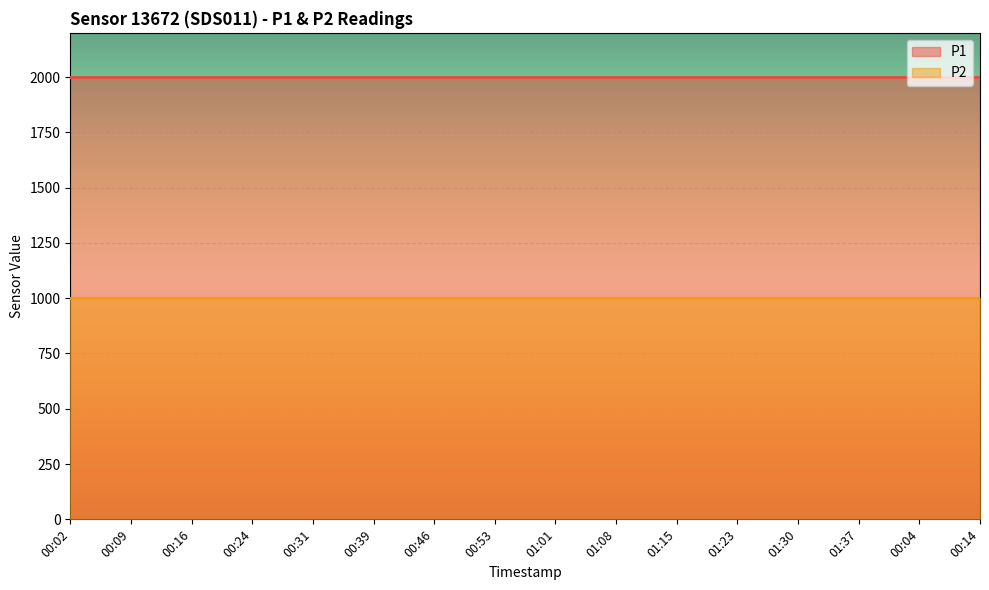

Reading left to right, list all the values displayed in this chart.

P1: 00:02=1999.9	00:09=1999.9	00:16=1999.9	00:24=1999.9	00:31=1999.9	00:39=1999.9	00:46=1999.9	00:53=1999.9	01:01=1999.9	01:08=1999.9	01:15=1999.9	01:23=1999.9	01:30=1999.9	01:37=1999.9	00:04=1999.9	00:14=1999.9
P2: 00:02=999.9	00:09=999.9	00:16=999.9	00:24=999.9	00:31=999.9	00:39=999.9	00:46=999.9	00:53=999.9	01:01=999.9	01:08=999.9	01:15=999.9	01:23=999.9	01:30=999.9	01:37=999.9	00:04=999.9	00:14=999.9